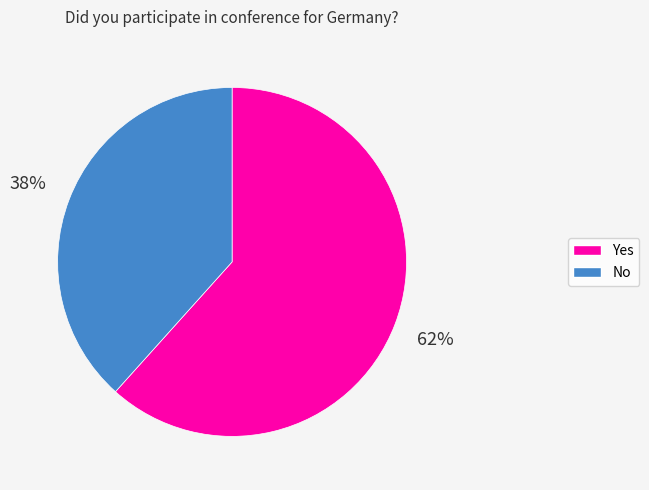

How many slices are in this pie chart?

2